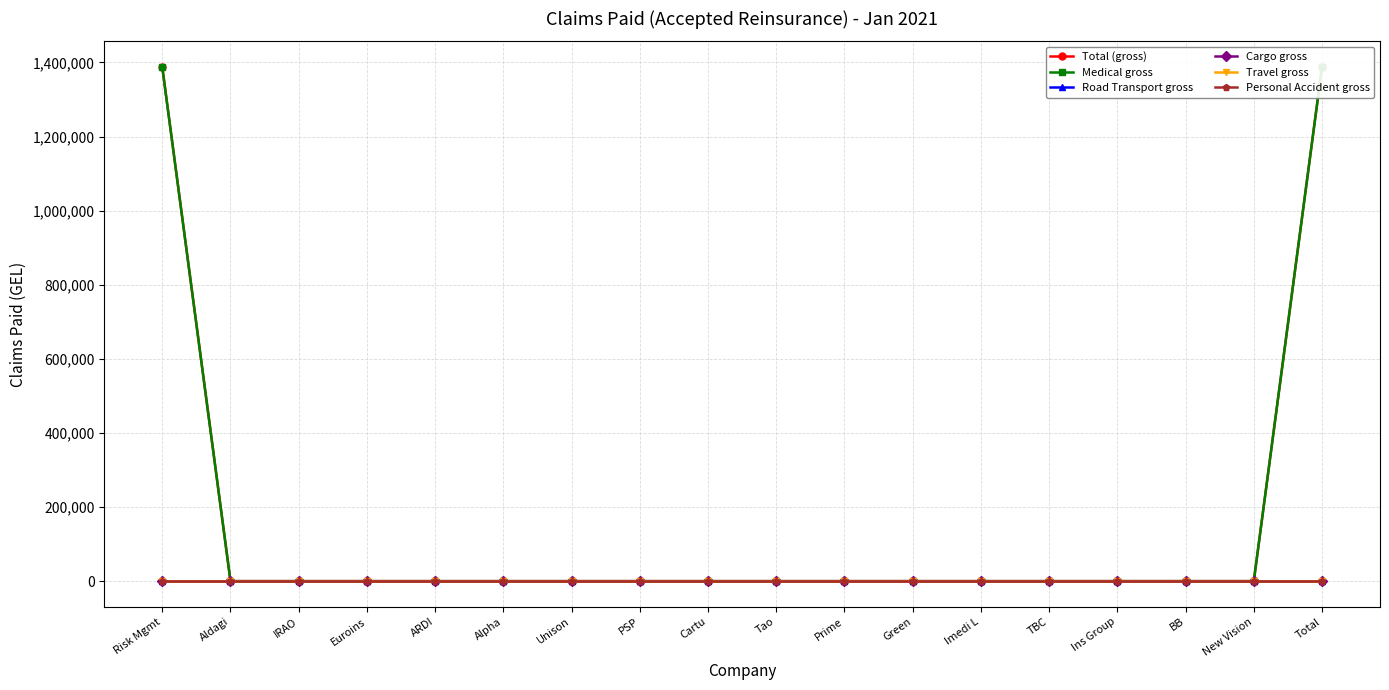

What is the label of the 9th point from the left?

Cartu